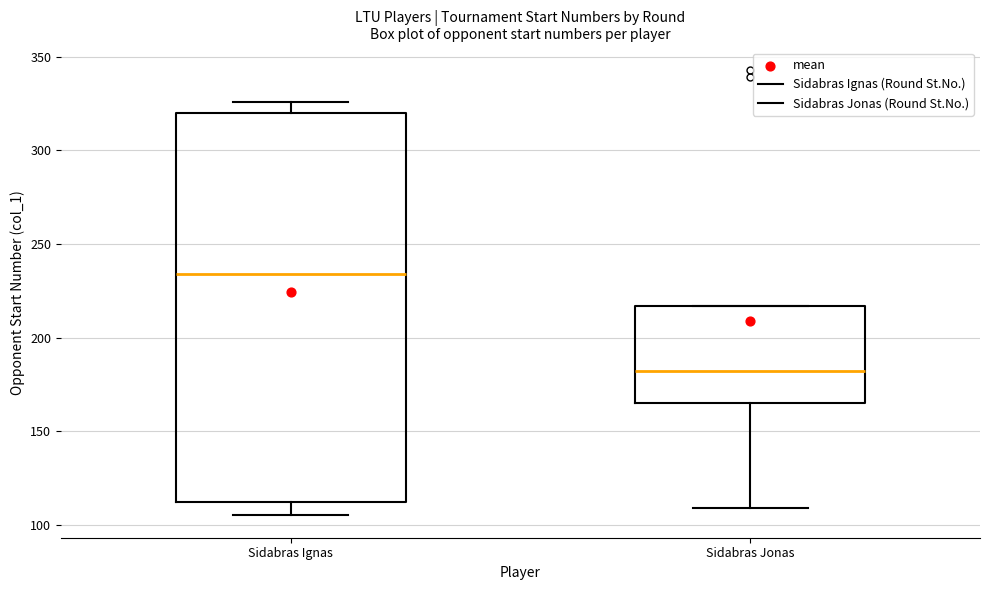

Which box is the tallest, from its lower edge to its upper edge?

Sidabras Ignas